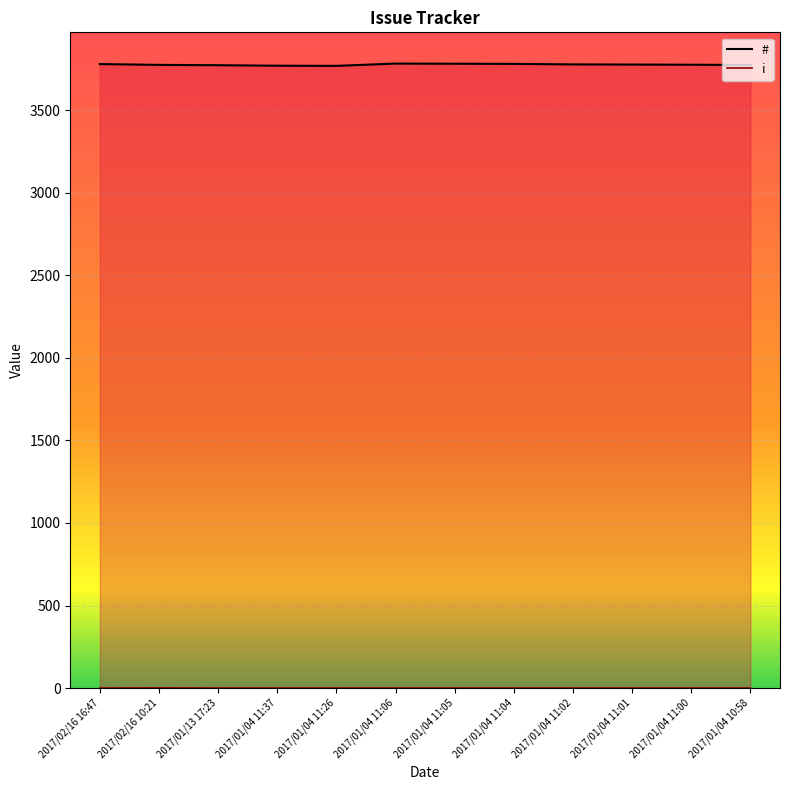

Reading right to left, list all the values displayed in this chart.

#: 2017/01/04 10:58=3774	2017/01/04 11:00=3776	2017/01/04 11:01=3777	2017/01/04 11:02=3778	2017/01/04 11:04=3781	2017/01/04 11:05=3782	2017/01/04 11:06=3783	2017/01/04 11:26=3769	2017/01/04 11:37=3770	2017/01/13 17:23=3773	2017/02/16 10:21=3775	2017/02/16 16:47=3780
i: 2017/01/04 10:58=0	2017/01/04 11:00=0	2017/01/04 11:01=0	2017/01/04 11:02=0	2017/01/04 11:04=0	2017/01/04 11:05=0	2017/01/04 11:06=0	2017/01/04 11:26=0	2017/01/04 11:37=0	2017/01/13 17:23=0	2017/02/16 10:21=1	2017/02/16 16:47=0